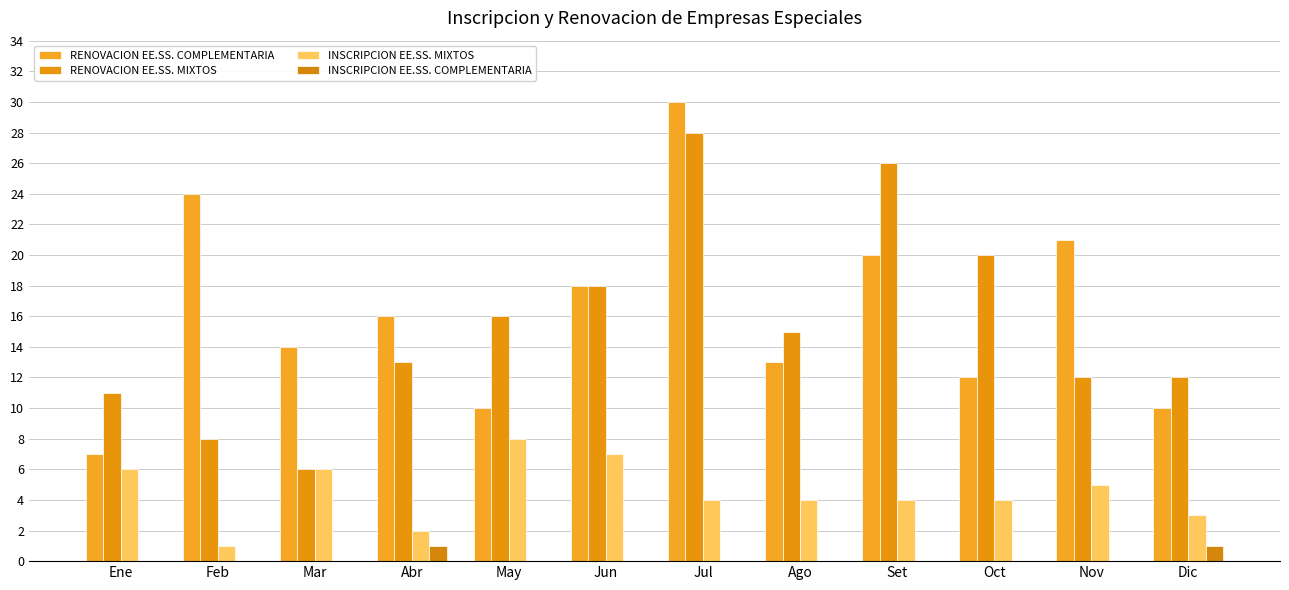

What is the difference between the RENOVACION EE.SS. MIXTOS values at Jul and Ago?

13